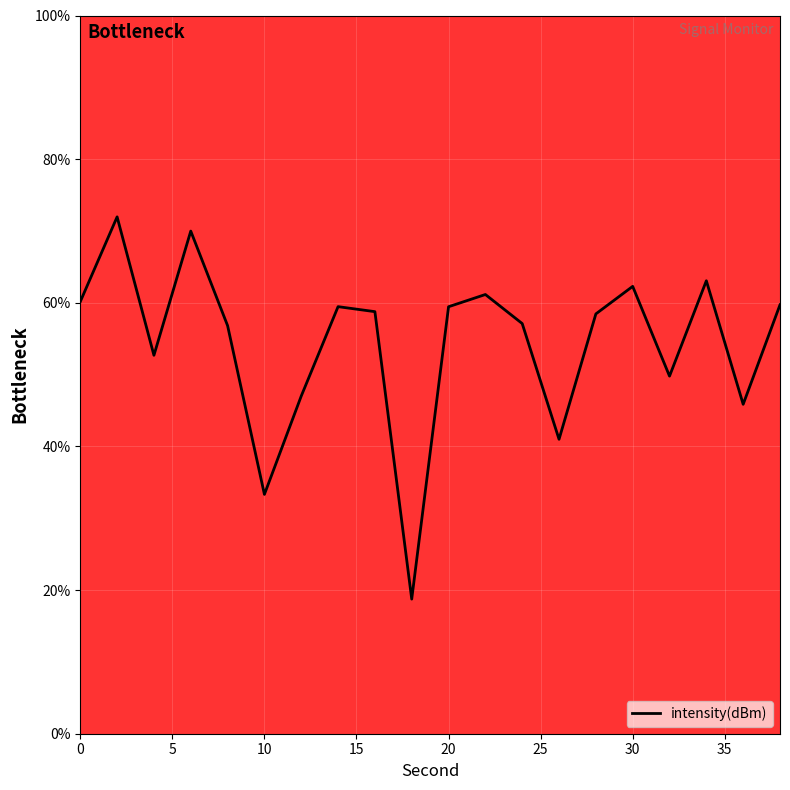

What is the greatest value displayed?

72.0